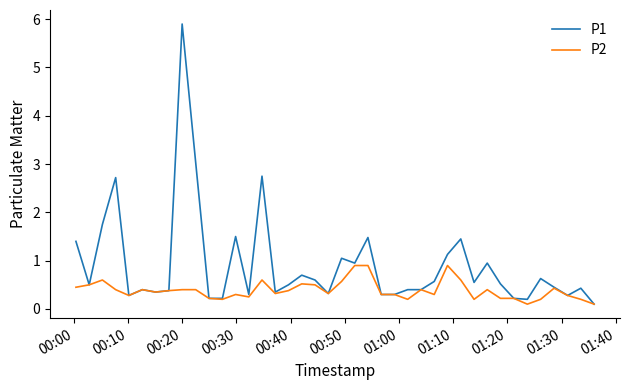

Rank the series by their average value, from highest to lowest.

P1, P2